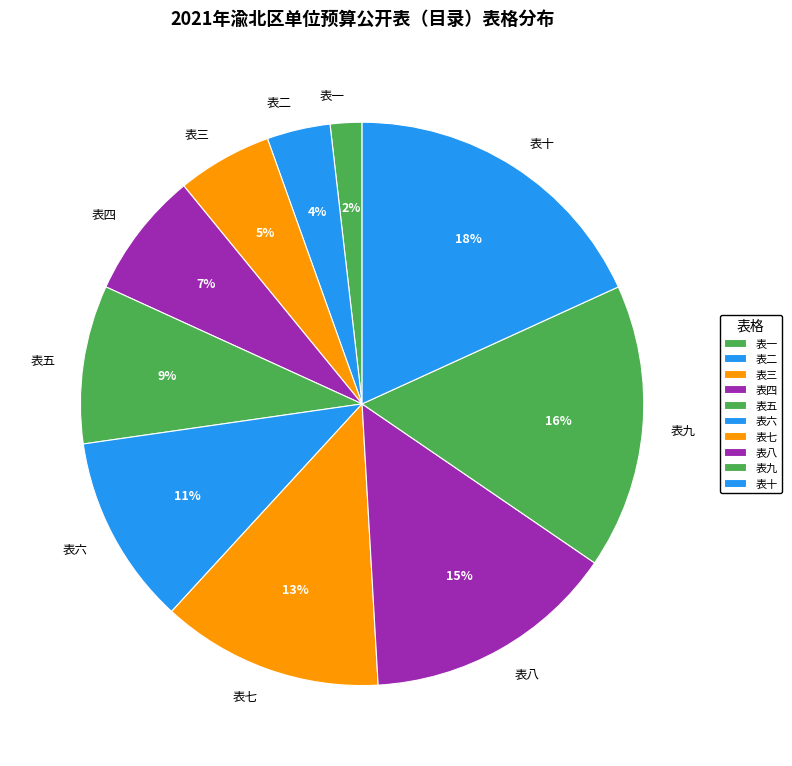

Which has a higher value, 表九 or 表六?

表九